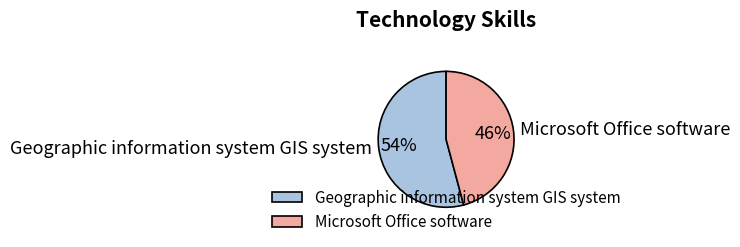

Combined, do Geographic information system GIS system and Microsoft Office software account for over 50%?

Yes